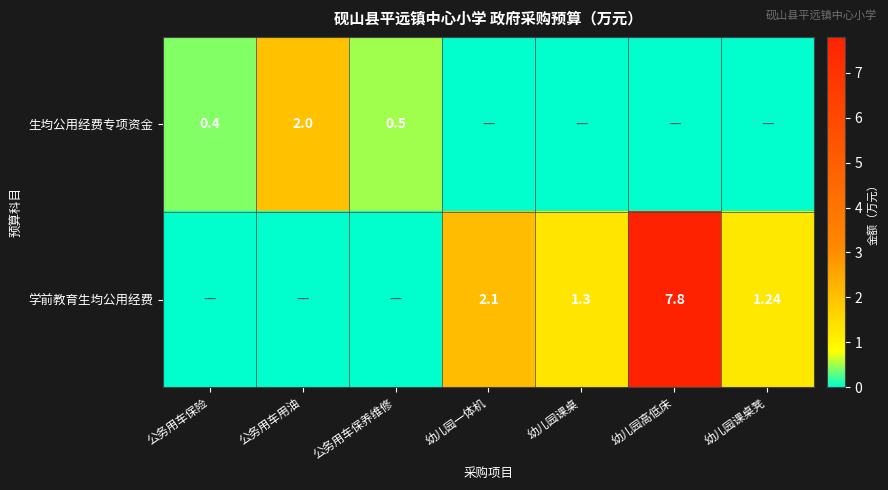

At how many categories does at least one series exceed 1?

5